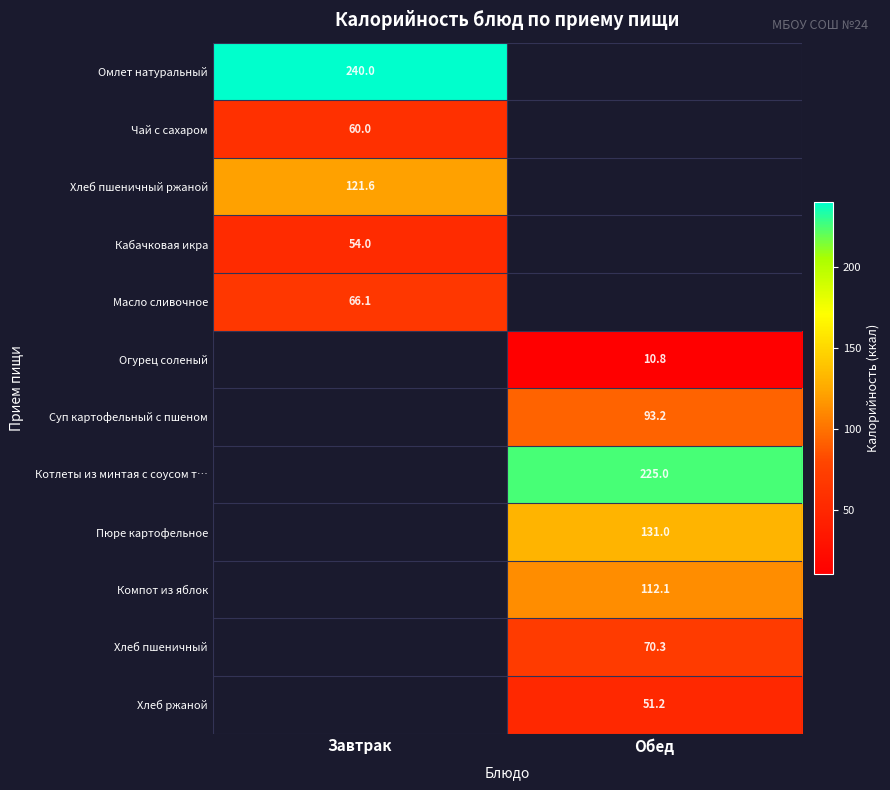

Rank the categories by Хлеб пшеничный ржаной value from lowest to highest.

Завтрак, Обед